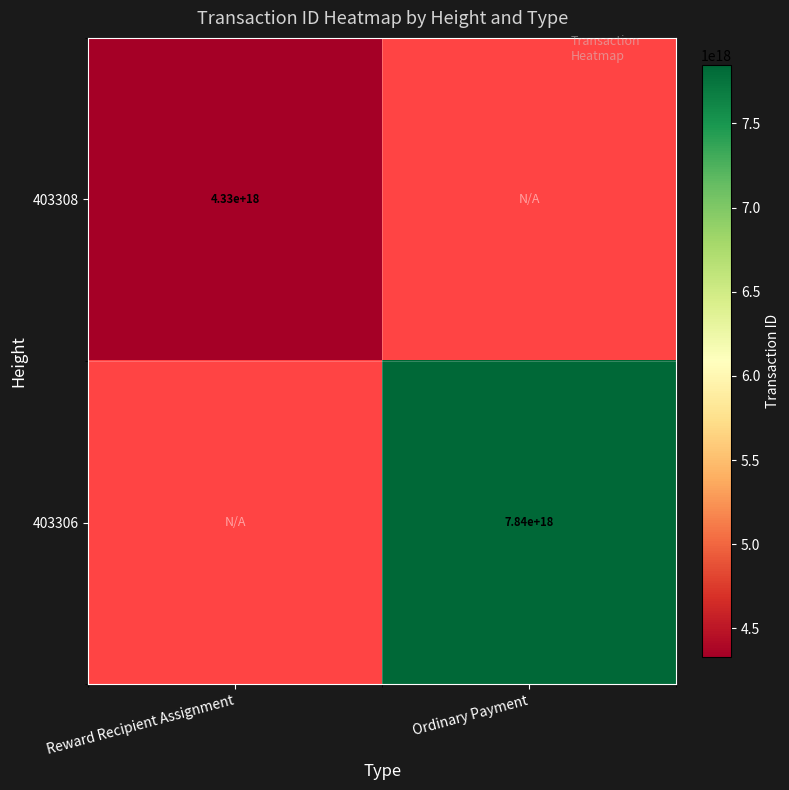

True or false: 403306 has a value of 11226478492039507968 at Ordinary Payment.

False